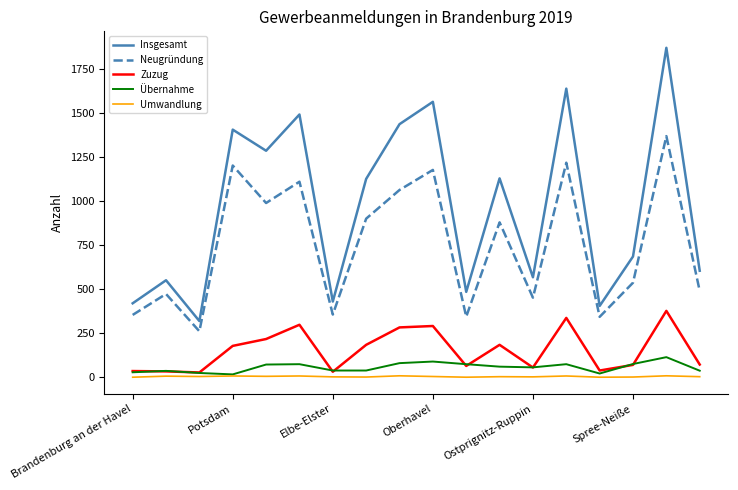

What is the average value of the Übernahme series?

57